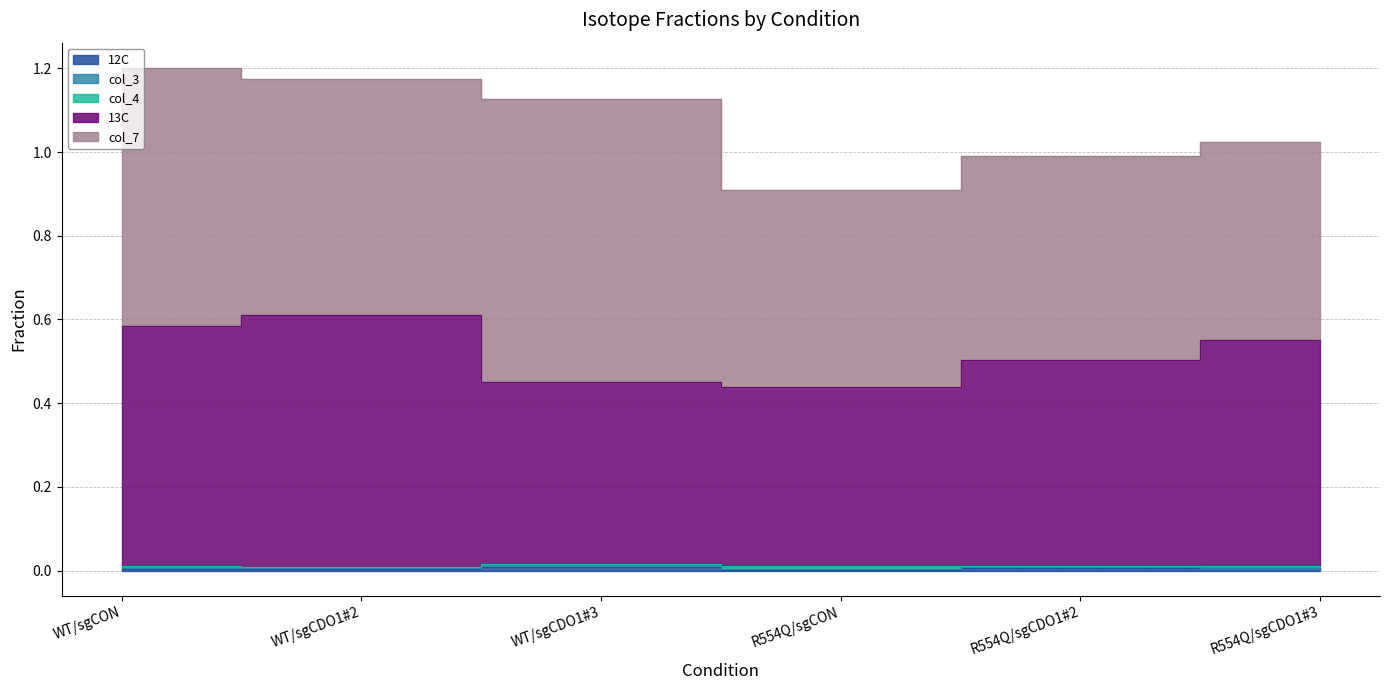

Is it true that col_3 equals 0.0 at WT/sgCDO1#3?

True